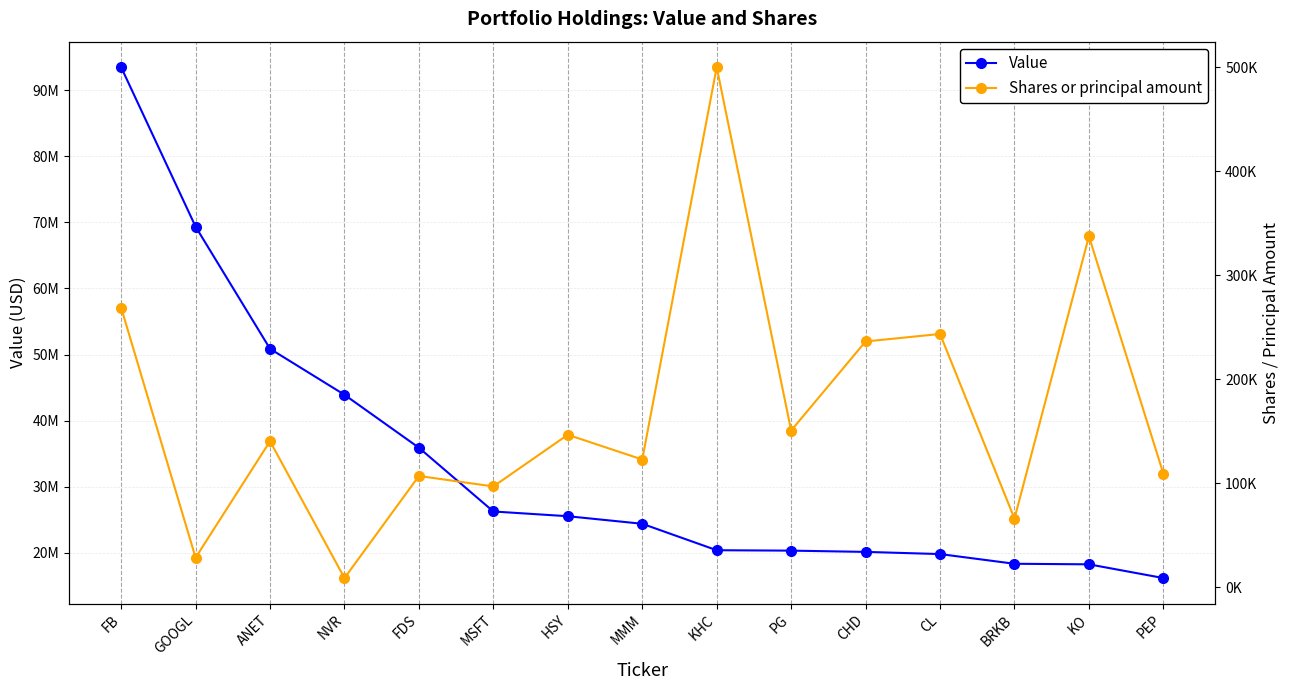

What is the total value across all series at CL?

20052500